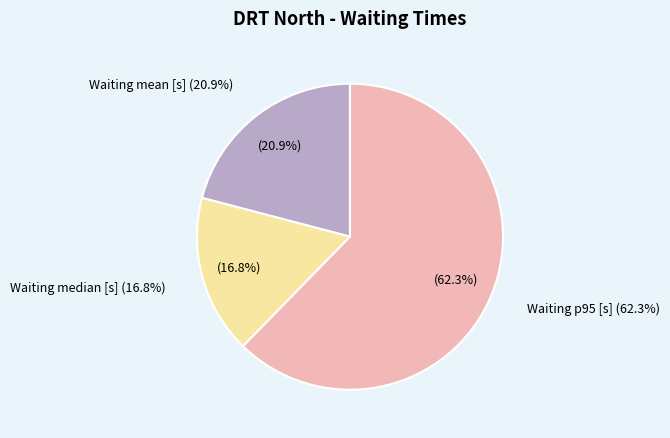

Does any single category account for the majority?

Yes